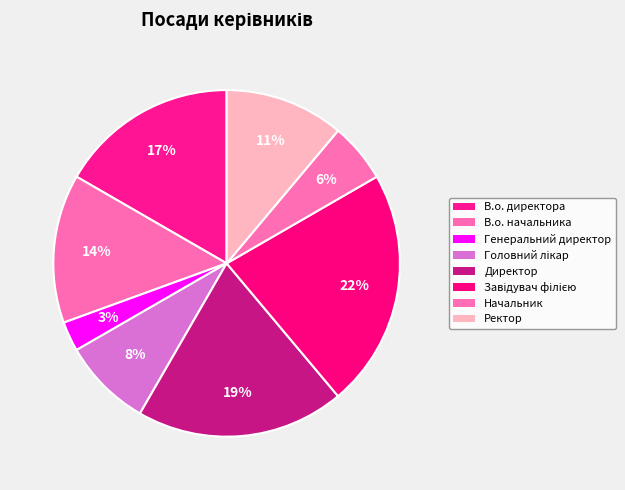

To the nearest percent, what is the difference between the Ректор and Головний лікар slice percentages?

3%